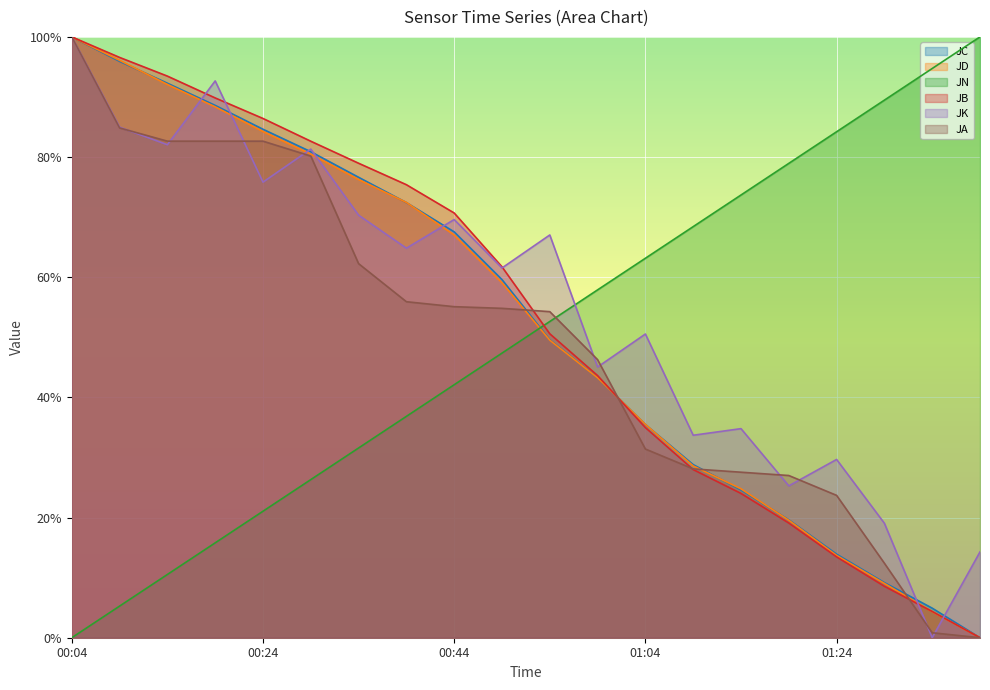

True or false: JB has a value of 0.4 at 01:09.

False